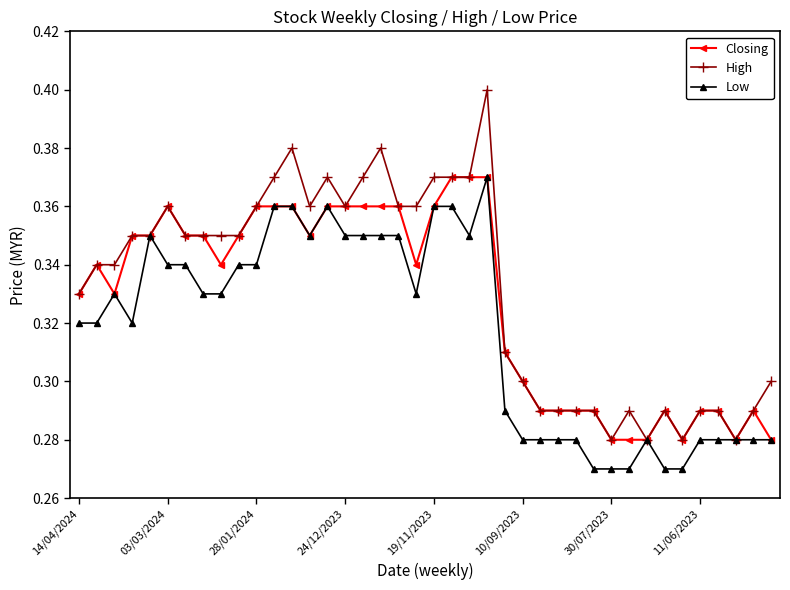

Which series has the largest range (max minus min)?

High